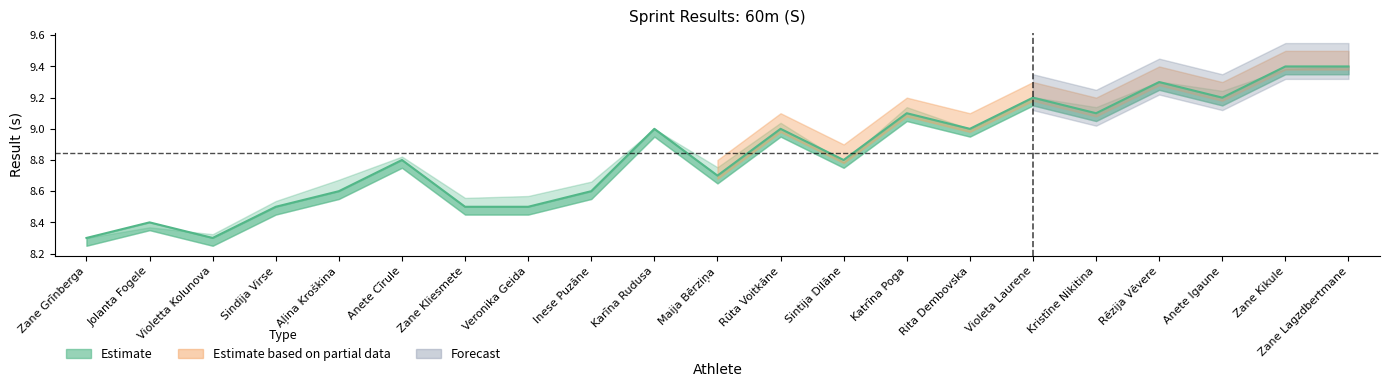

Is it true that the value at Maija Bērziņa is 2.7?

False